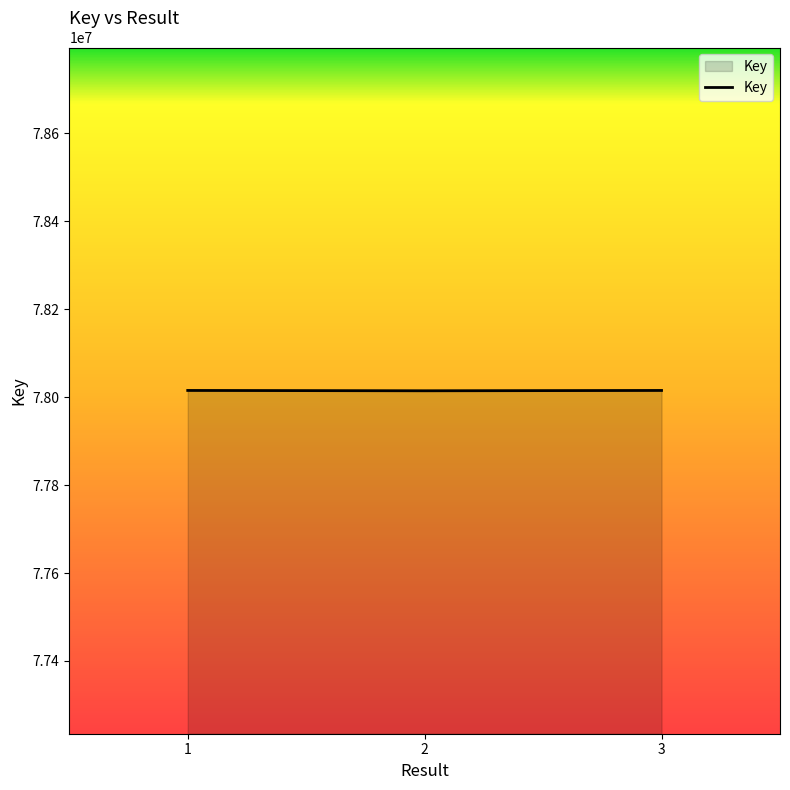

What value does the data have at 1, to the nearest 100?

78015400